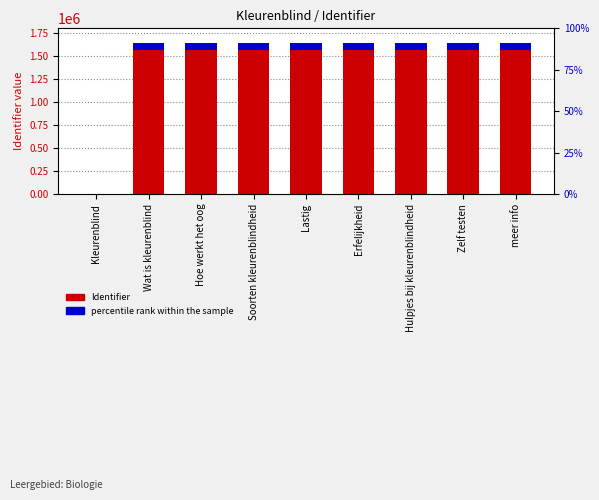

What is the label of the 3rd bar from the right?

Hulpjes bij kleurenblindheid